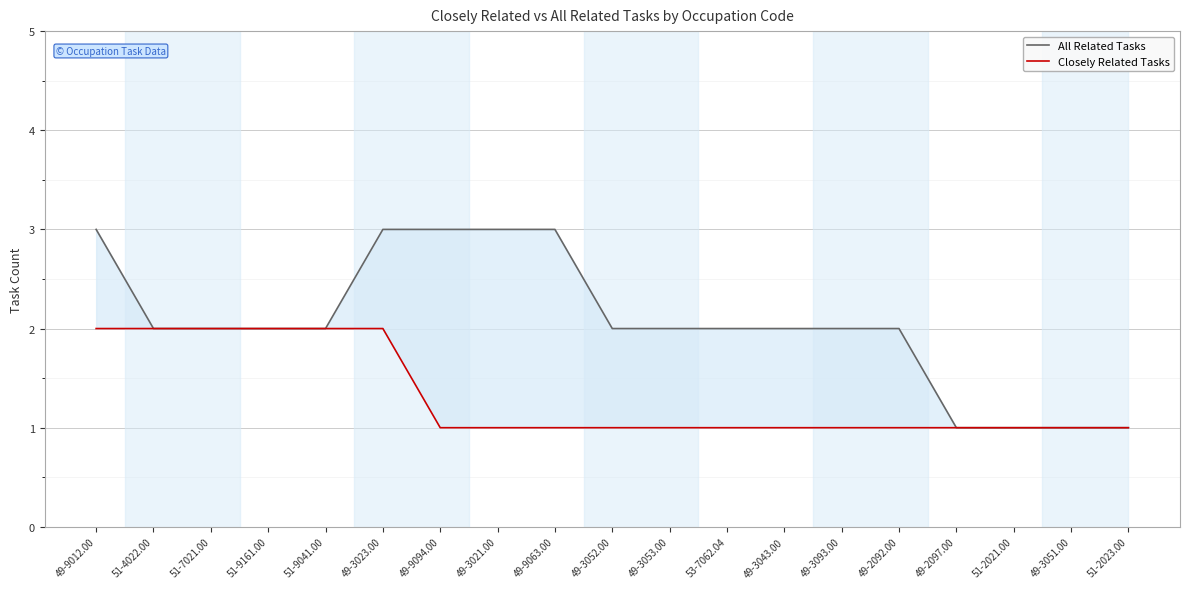

What is the value of the Closely Related Tasks point at the 12th from the left?

1